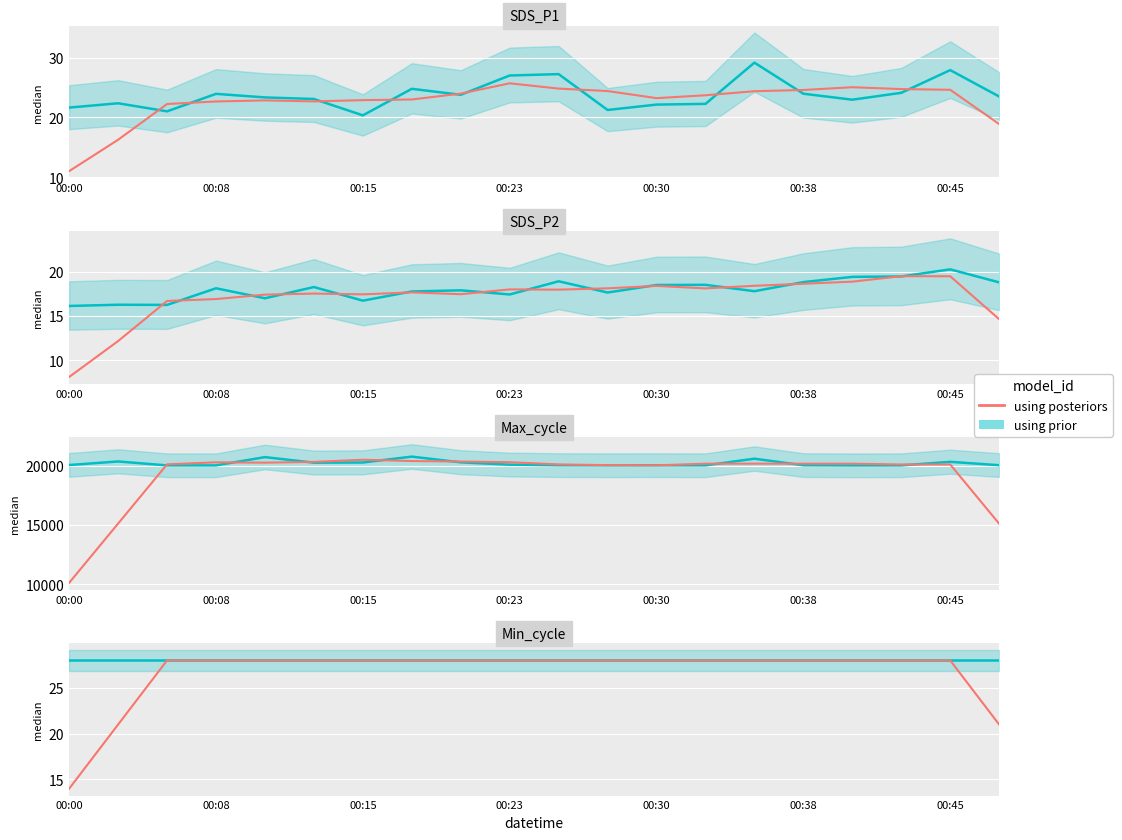

Rank the series by their average value, from lowest to highest.

using posteriors, using prior